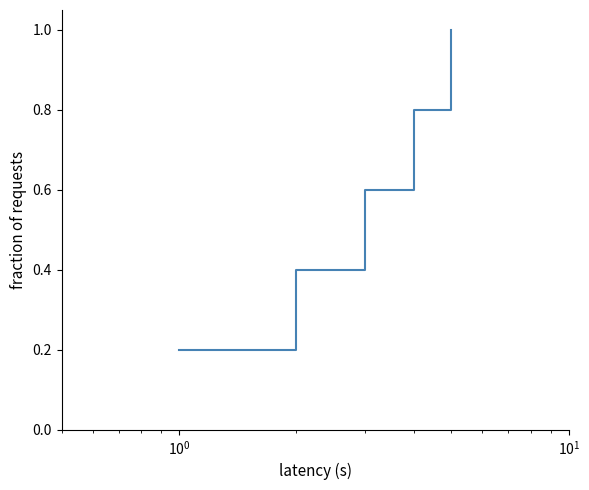

True or false: the data has more than 0 interior local peaks.

False